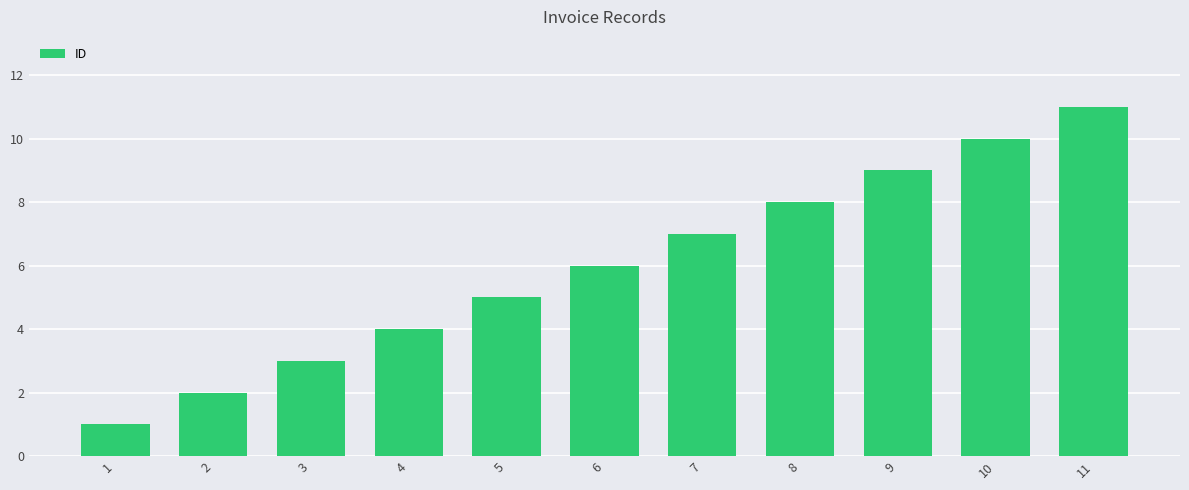

The chart shows a value of 9 at 9. True or false?

True